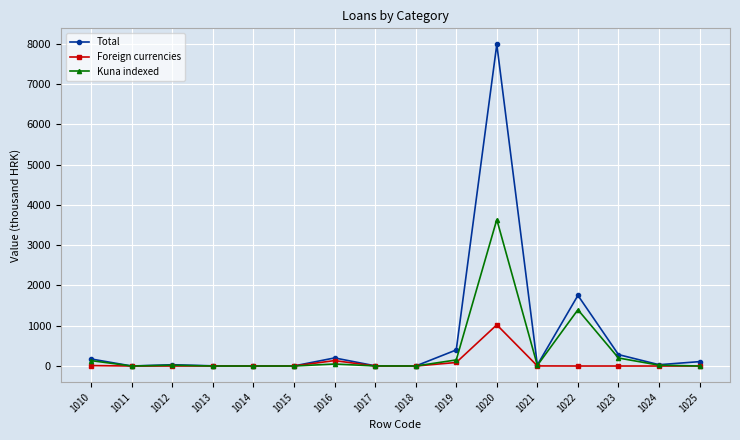

What is the difference between the maximum and minimum values in the Foreign currencies series?

1023.2